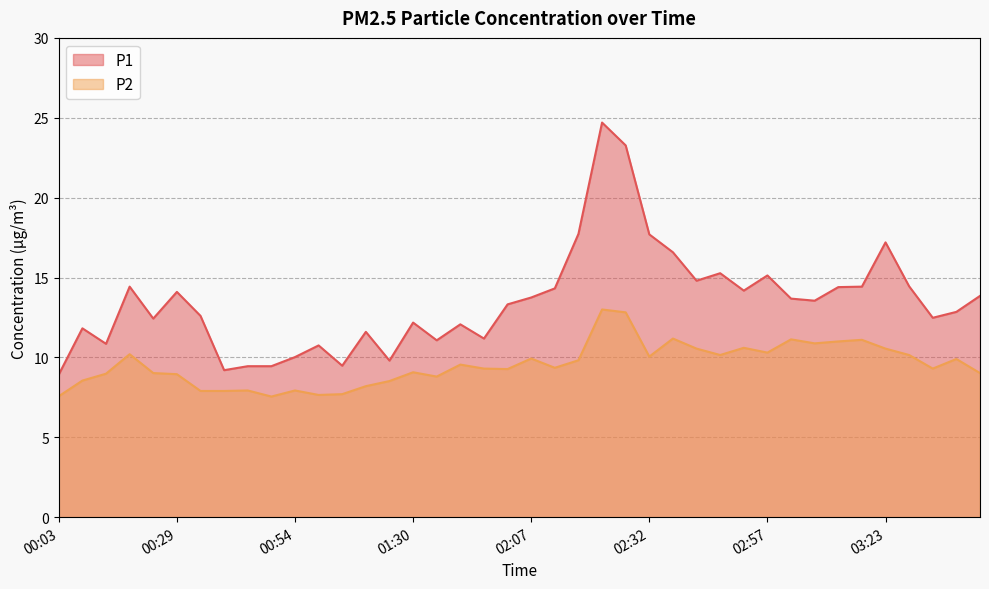

Where is the first local maximum for P1?

00:08